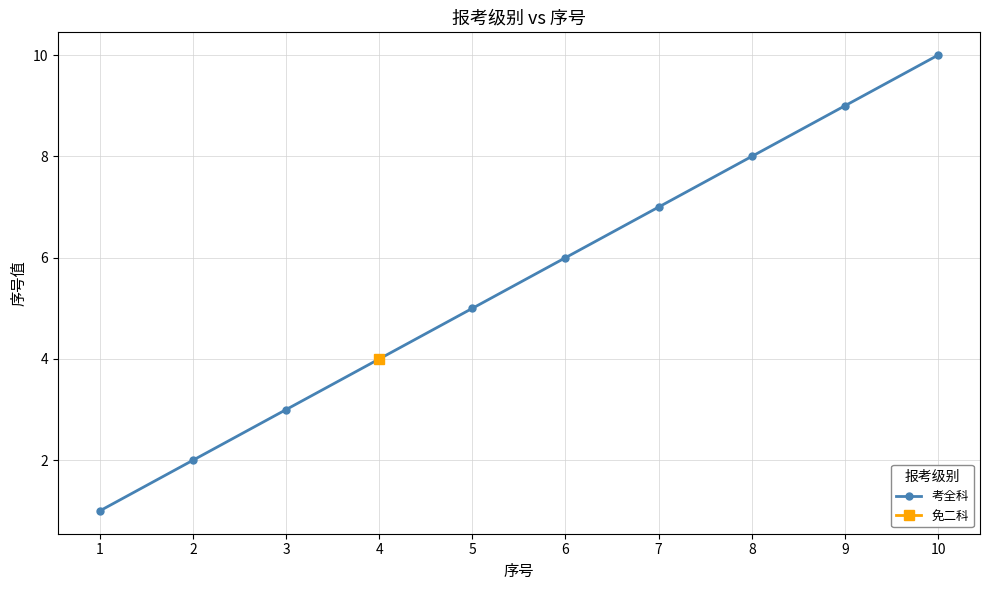

What is the maximum value shown in the chart?

10